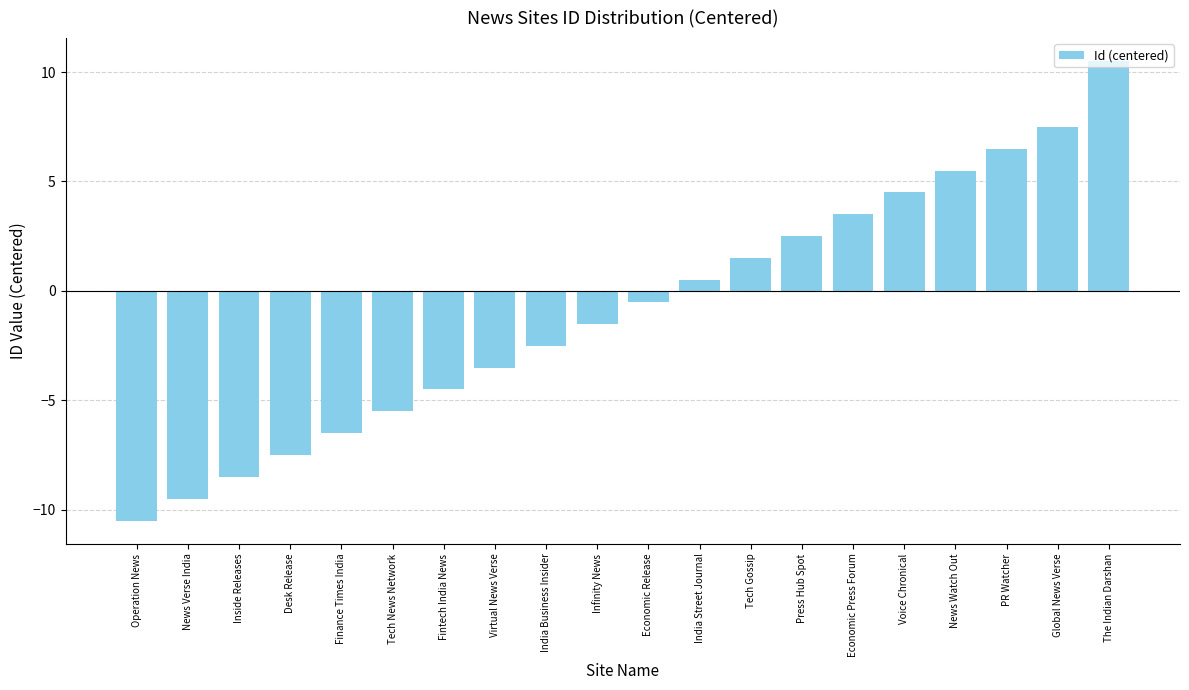

How many bars are there in total?

20